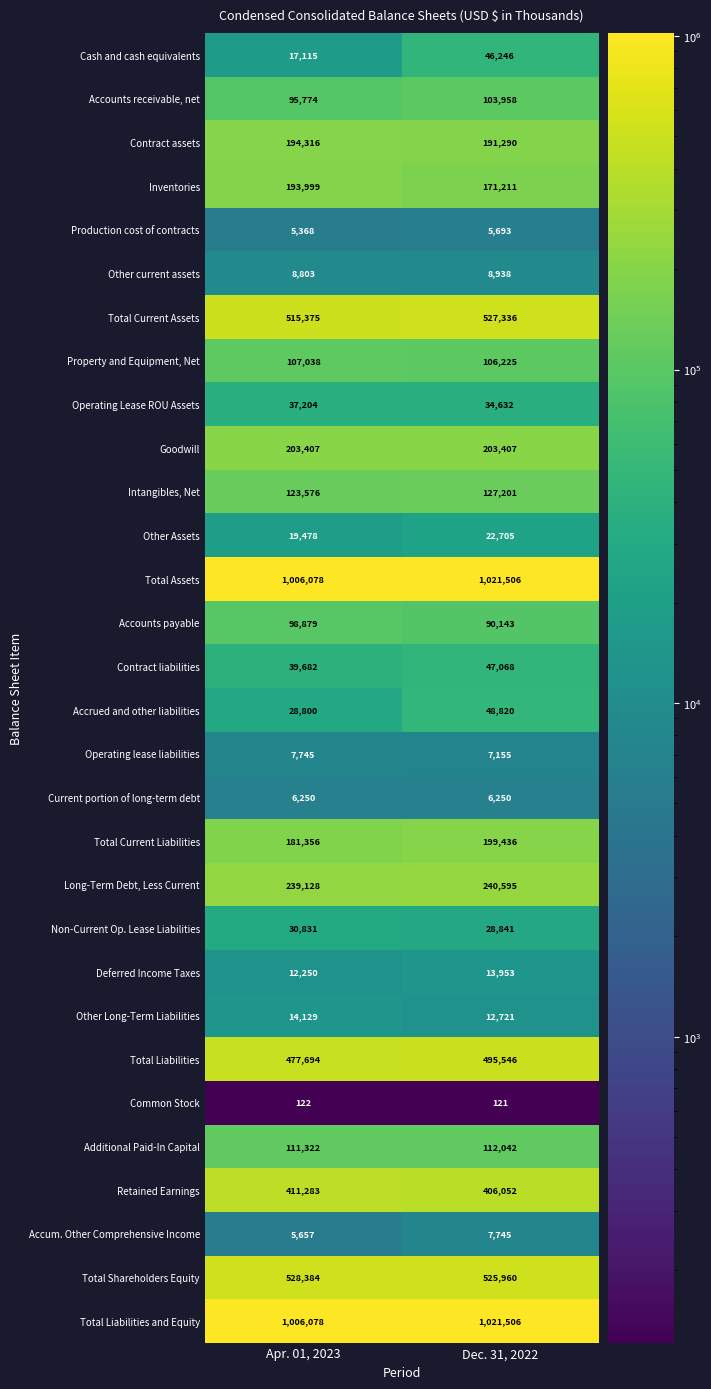

How many data points does each series have?

2